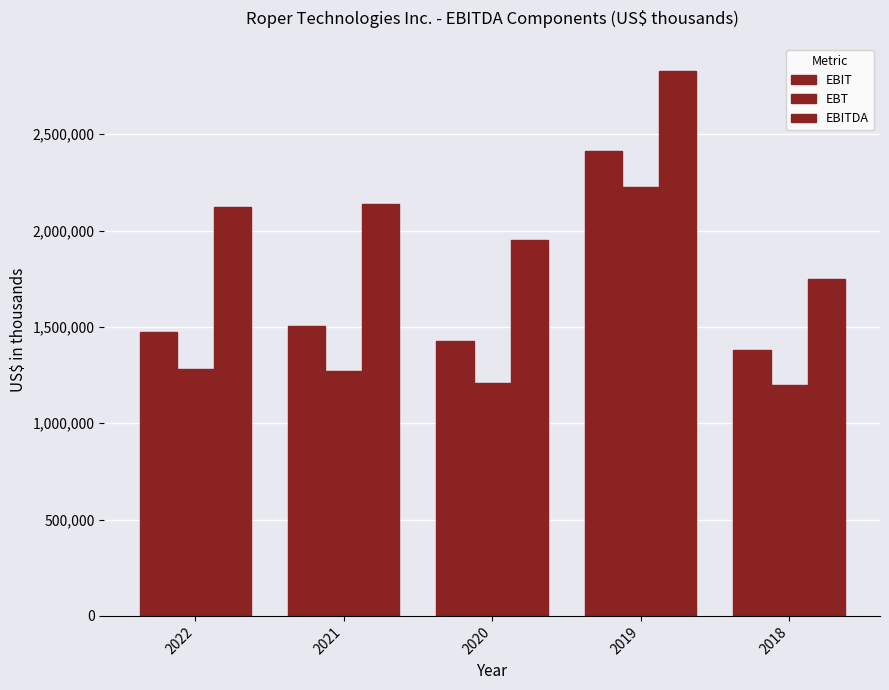

How many bars are there in total?

15